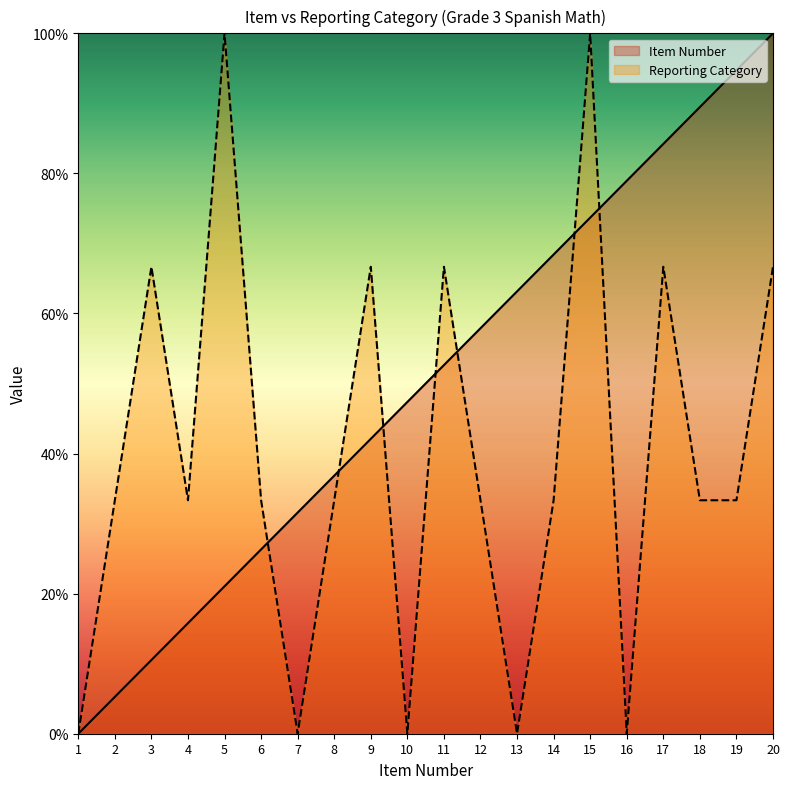

Reading right to left, list all the values displayed in this chart.

Item Number: 20=100.0	19=94.7	18=89.5	17=84.2	16=78.9	15=73.7	14=68.4	13=63.2	12=57.9	11=52.6	10=47.4	9=42.1	8=36.8	7=31.6	6=26.3	5=21.1	4=15.8	3=10.5	2=5.3	1=0.0
Reporting Category: 20=66.7	19=33.3	18=33.3	17=66.7	16=0.0	15=100.0	14=33.3	13=0.0	12=33.3	11=66.7	10=0.0	9=66.7	8=33.3	7=0.0	6=33.3	5=100.0	4=33.3	3=66.7	2=33.3	1=0.0